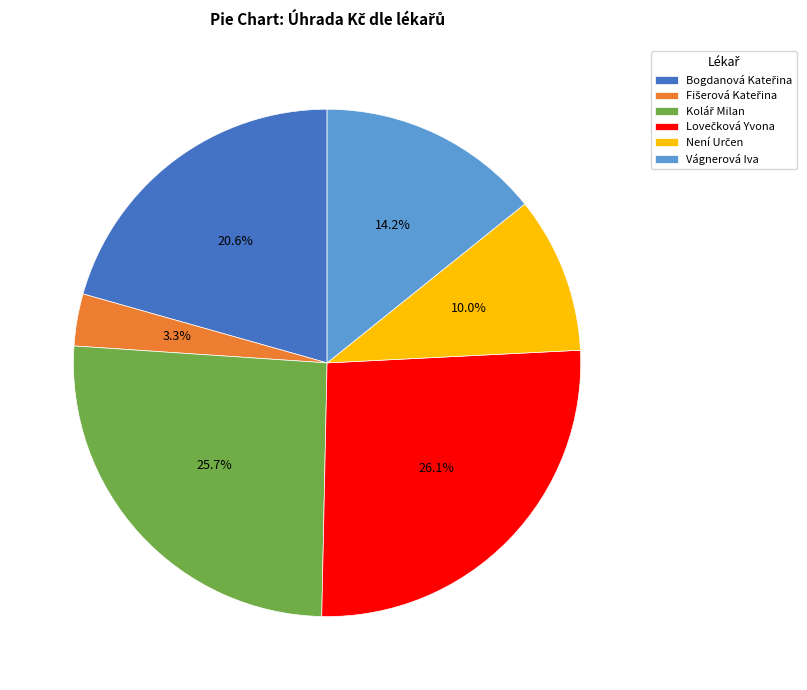

What portion of the pie excludes Vágnerová Iva?

85.8%